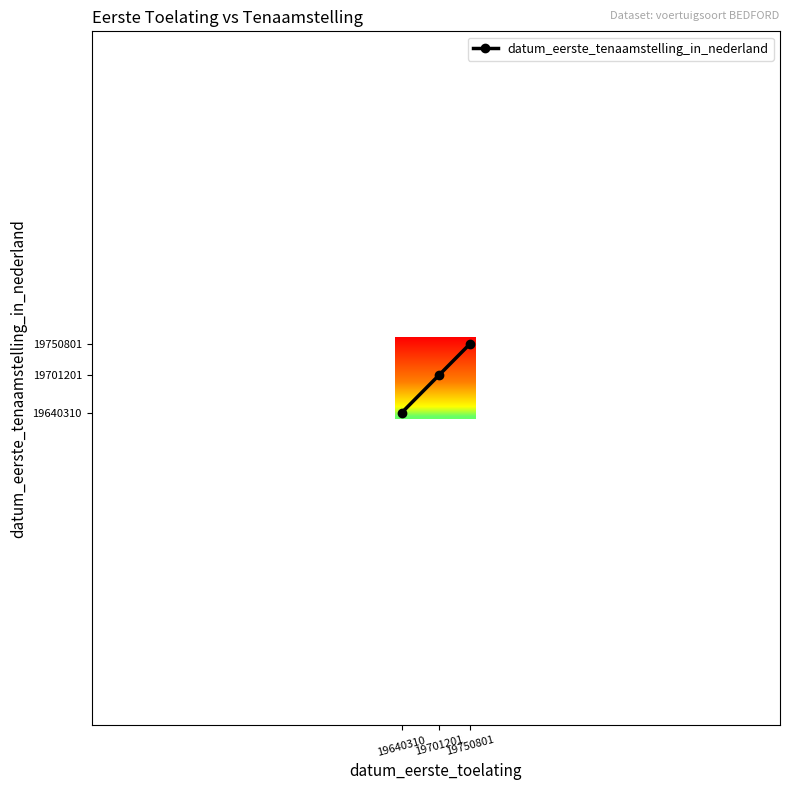

Reading left to right, extract all data points from this chart.

19640310=19640310	19701201=19701201	19750801=19750801